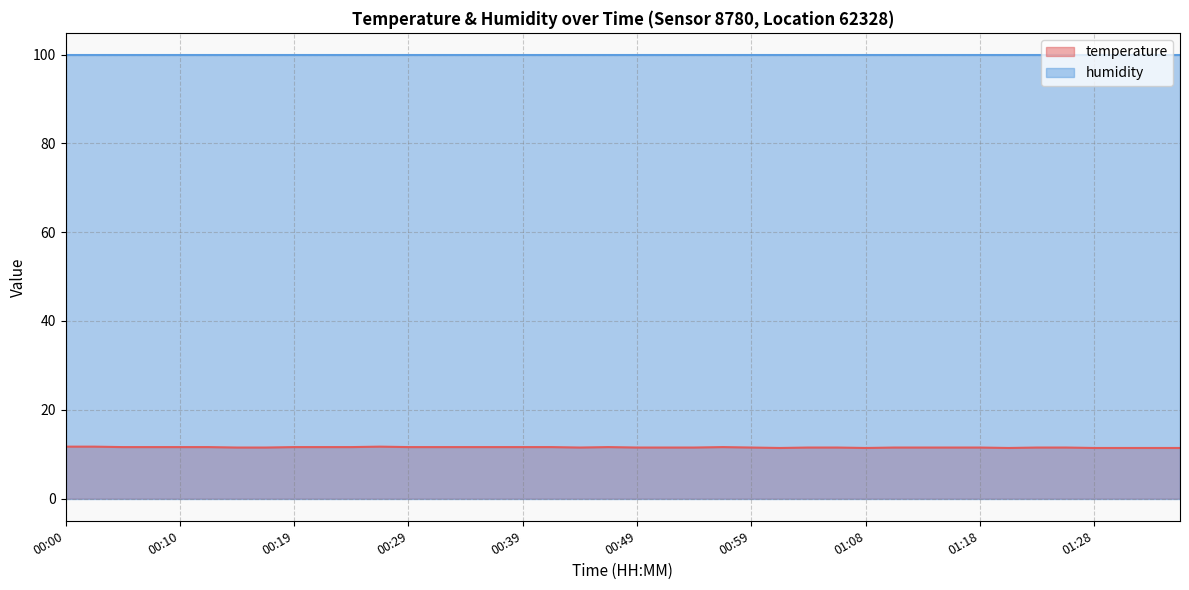

How many series are shown in this chart?

2